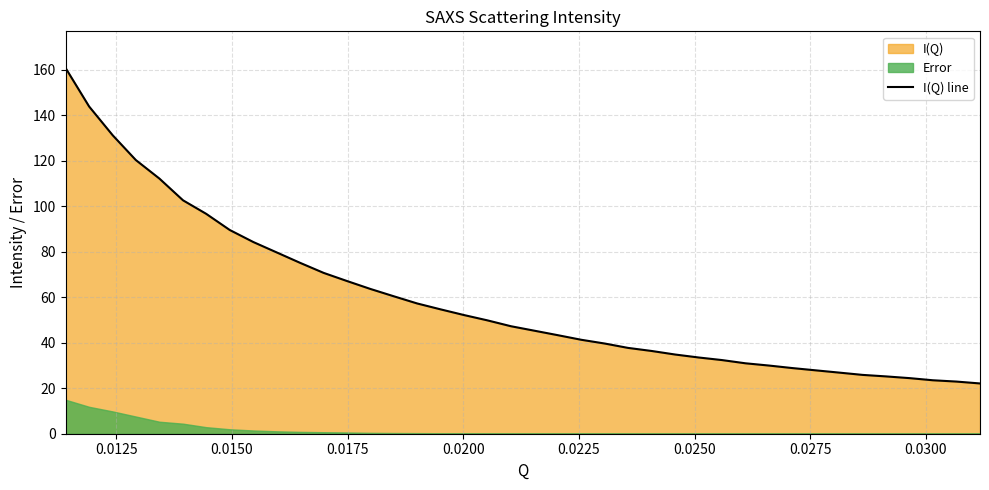

What is the maximum value for I(Q) line?

160.7